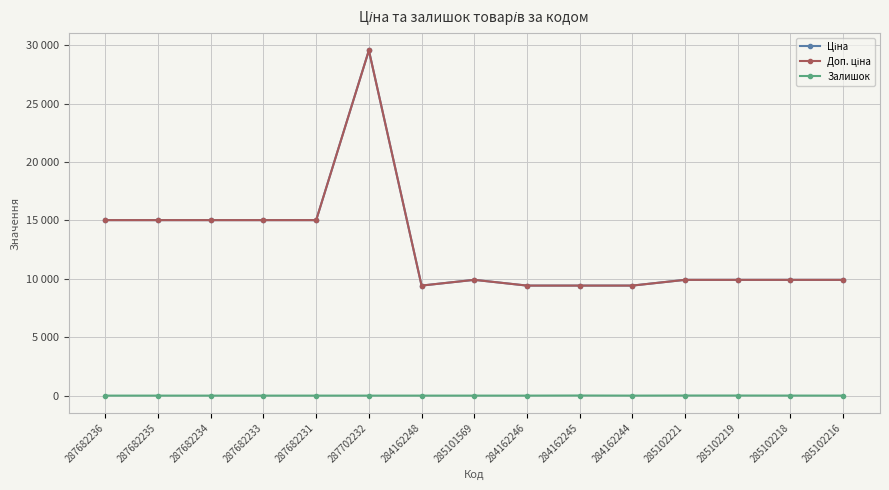

The Доп. ціна series shows 9908.5 at 285102219. True or false?

True